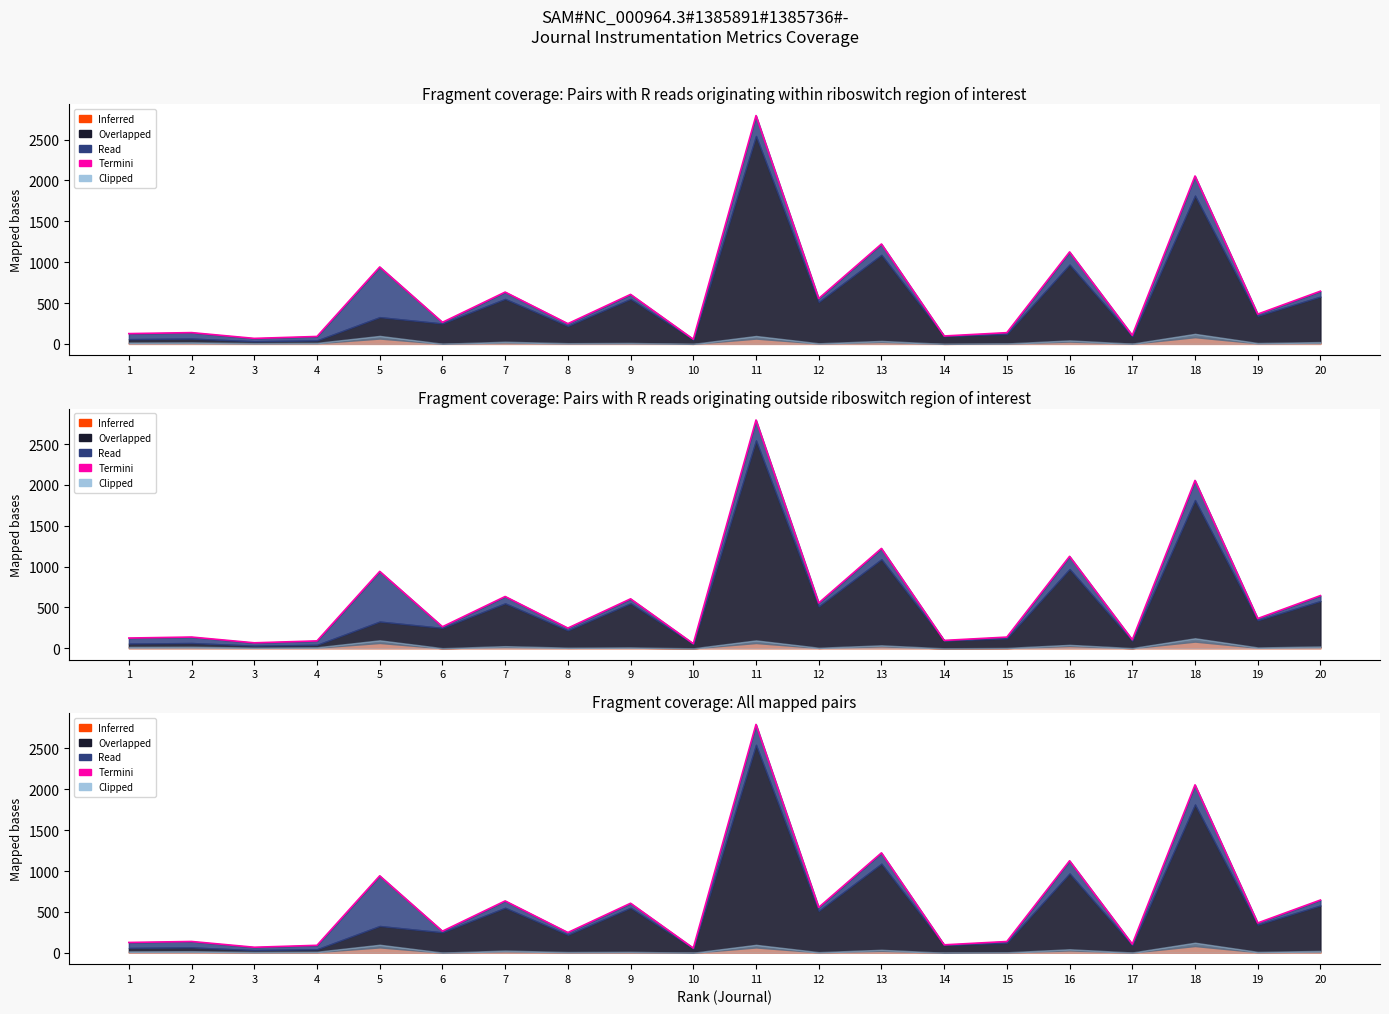

At which label does the data first exceed 364?

5